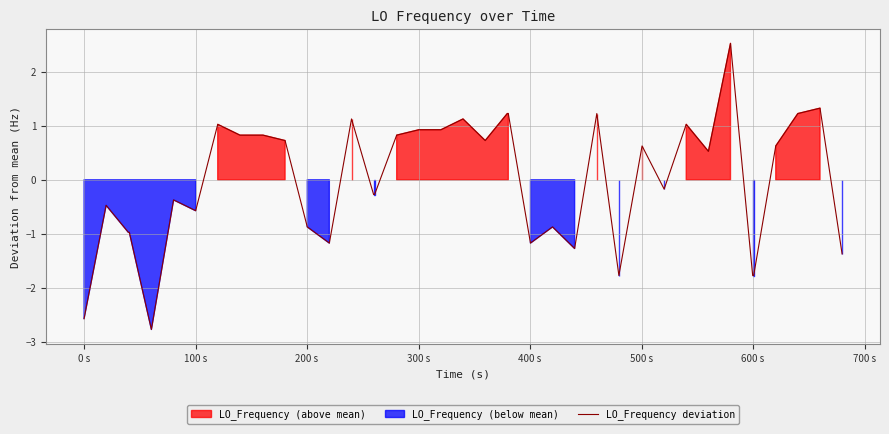

What is the minimum value for LO_Frequency deviation?

-2.8